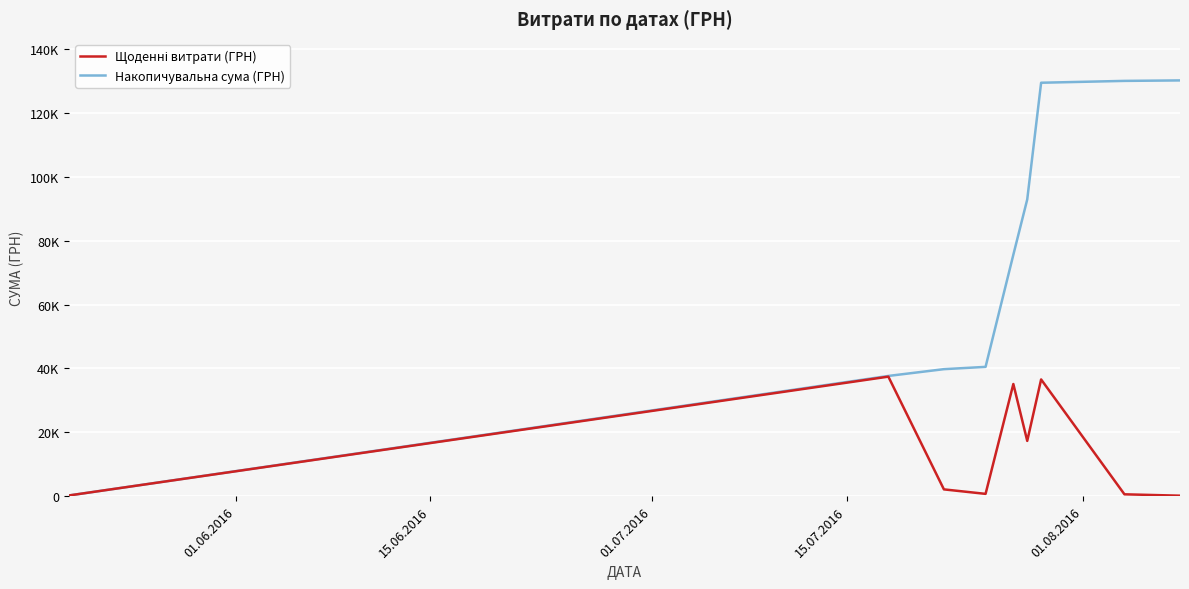

Does the chart have visible grid lines?

Yes